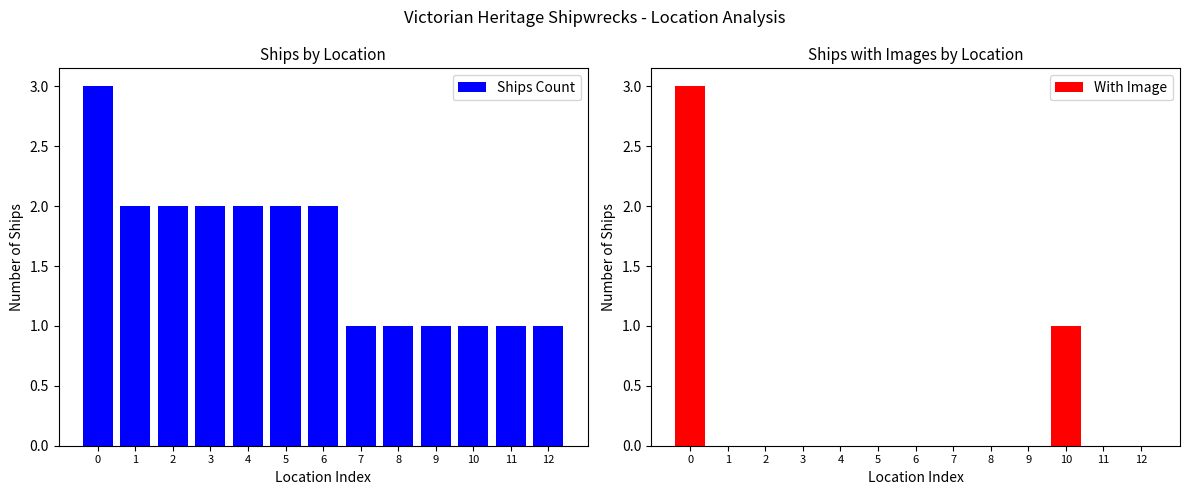

At which category does the chart reach its minimum across all series?

1